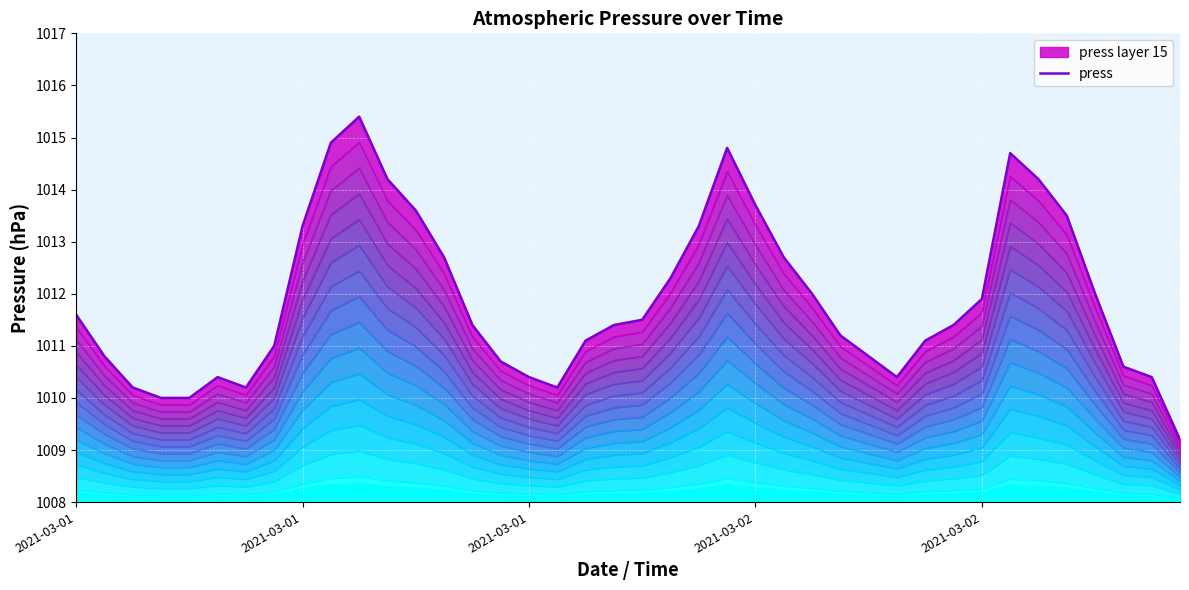

At which category does the data reach its first local valley?

6